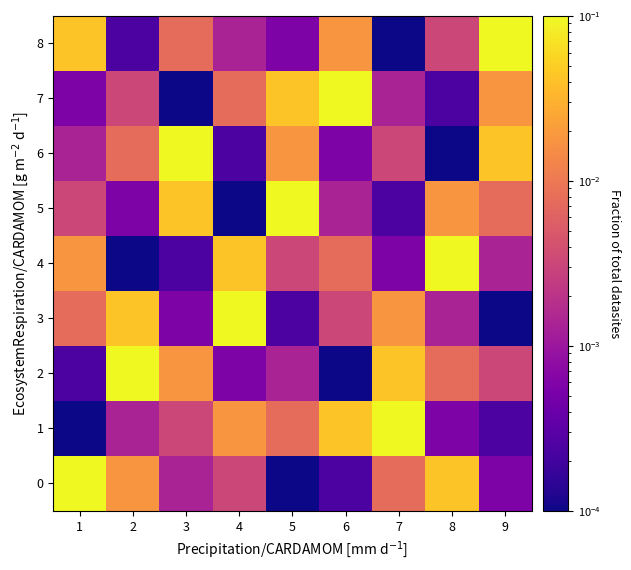

Reading left to right, list all the values displayed in this chart.

0: 1=0.1	2=0.0	3=0.0	4=0.0	5=0.0	6=0.0	7=0.0	8=0.0	9=0.0
1: 1=0.0	2=0.0	3=0.0	4=0.0	5=0.0	6=0.0	7=0.1	8=0.0	9=0.0
2: 1=0.0	2=0.1	3=0.0	4=0.0	5=0.0	6=0.0	7=0.0	8=0.0	9=0.0
3: 1=0.0	2=0.0	3=0.0	4=0.1	5=0.0	6=0.0	7=0.0	8=0.0	9=0.0
4: 1=0.0	2=0.0	3=0.0	4=0.0	5=0.0	6=0.0	7=0.0	8=0.1	9=0.0
5: 1=0.0	2=0.0	3=0.0	4=0.0	5=0.1	6=0.0	7=0.0	8=0.0	9=0.0
6: 1=0.0	2=0.0	3=0.1	4=0.0	5=0.0	6=0.0	7=0.0	8=0.0	9=0.0
7: 1=0.0	2=0.0	3=0.0	4=0.0	5=0.0	6=0.1	7=0.0	8=0.0	9=0.0
8: 1=0.0	2=0.0	3=0.0	4=0.0	5=0.0	6=0.0	7=0.0	8=0.0	9=0.1